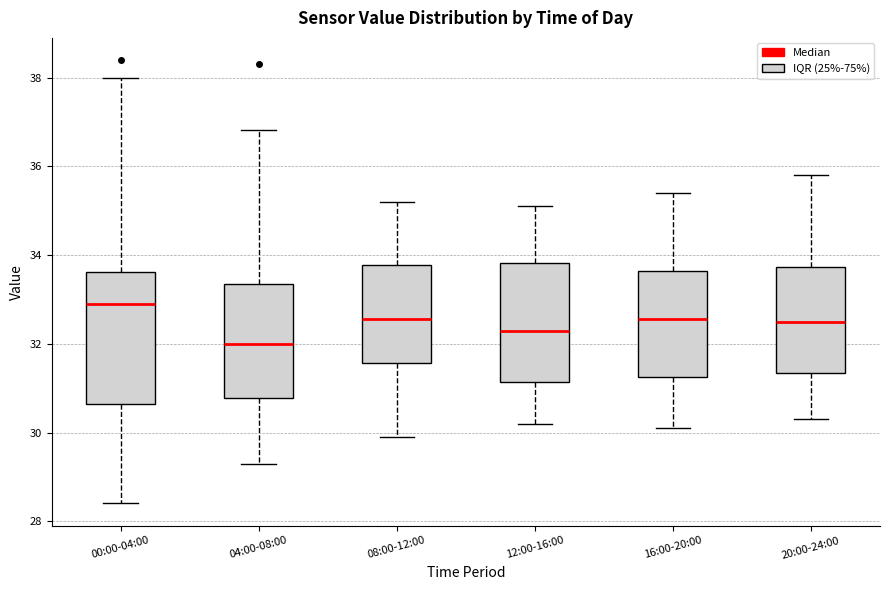

Where is the upper edge of the box for 12:00-16:00 on the y-axis? The values are not printed on the chart, so give them approximately, as read against the axis.

33.8